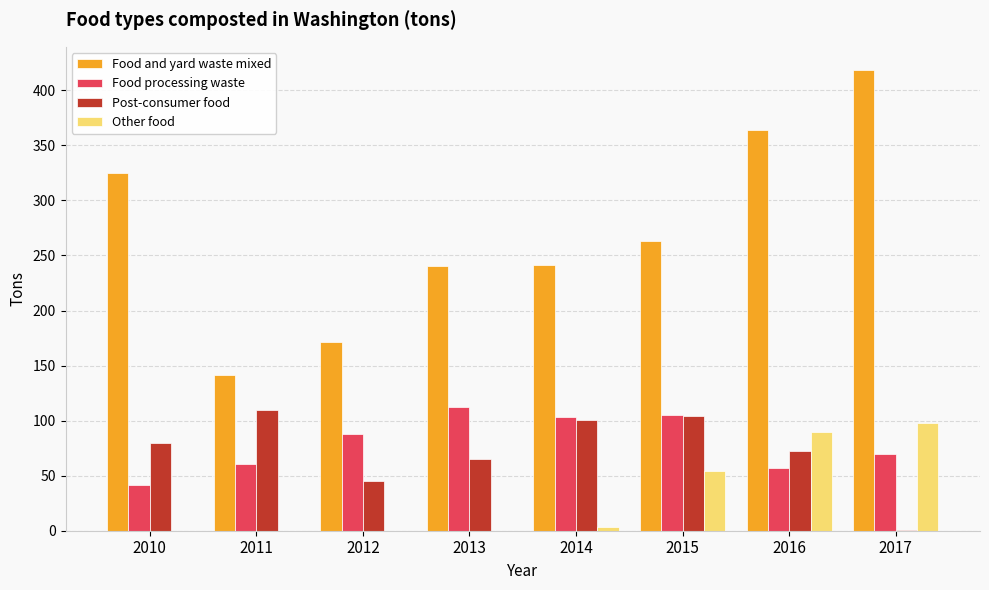

What is the total value across all series at 2013?

418.6